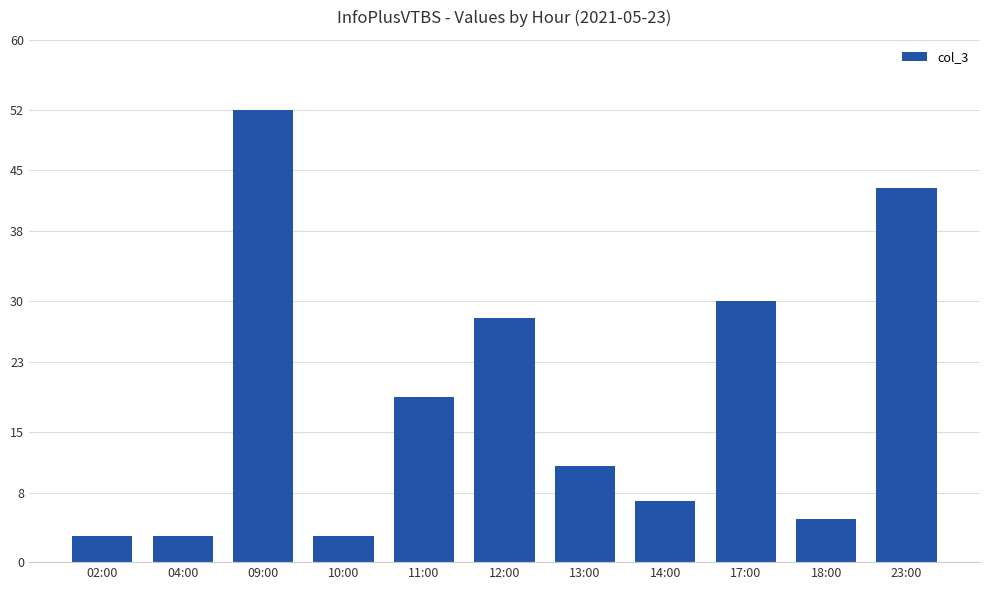

Between 12:00 and 02:00, which is larger?

12:00